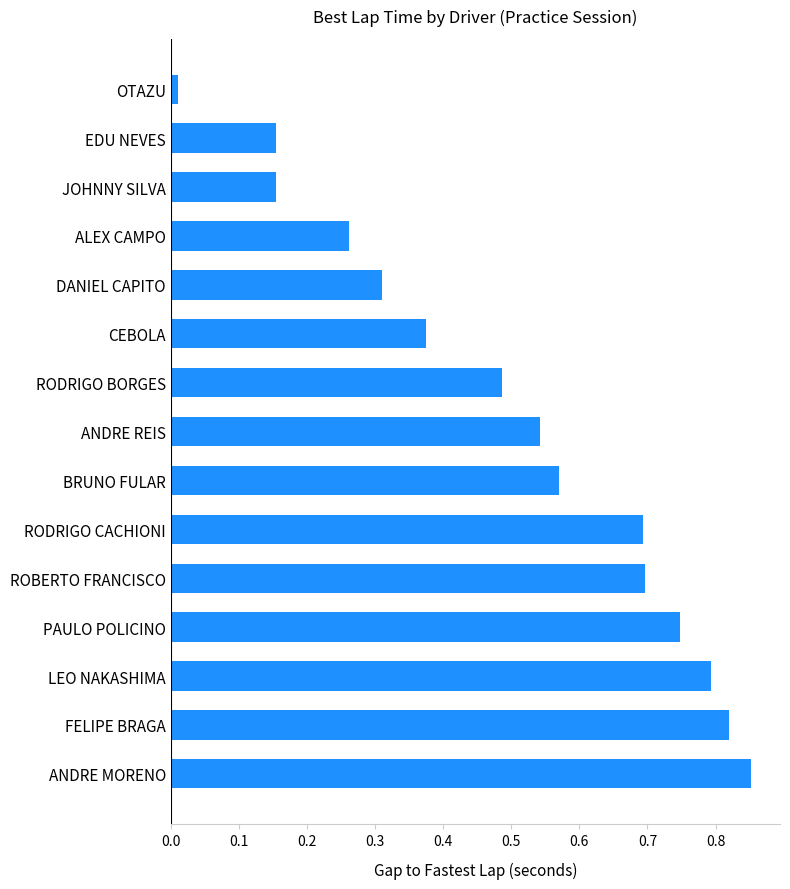

Does the chart contain any negative values?

No